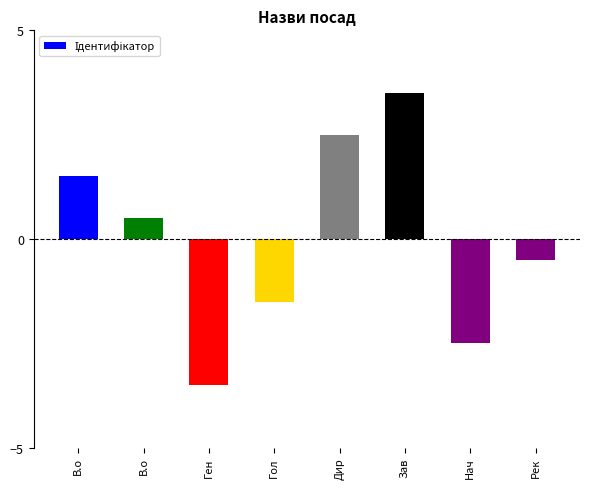

What is the change in value from Ген to Дир?

+6.0